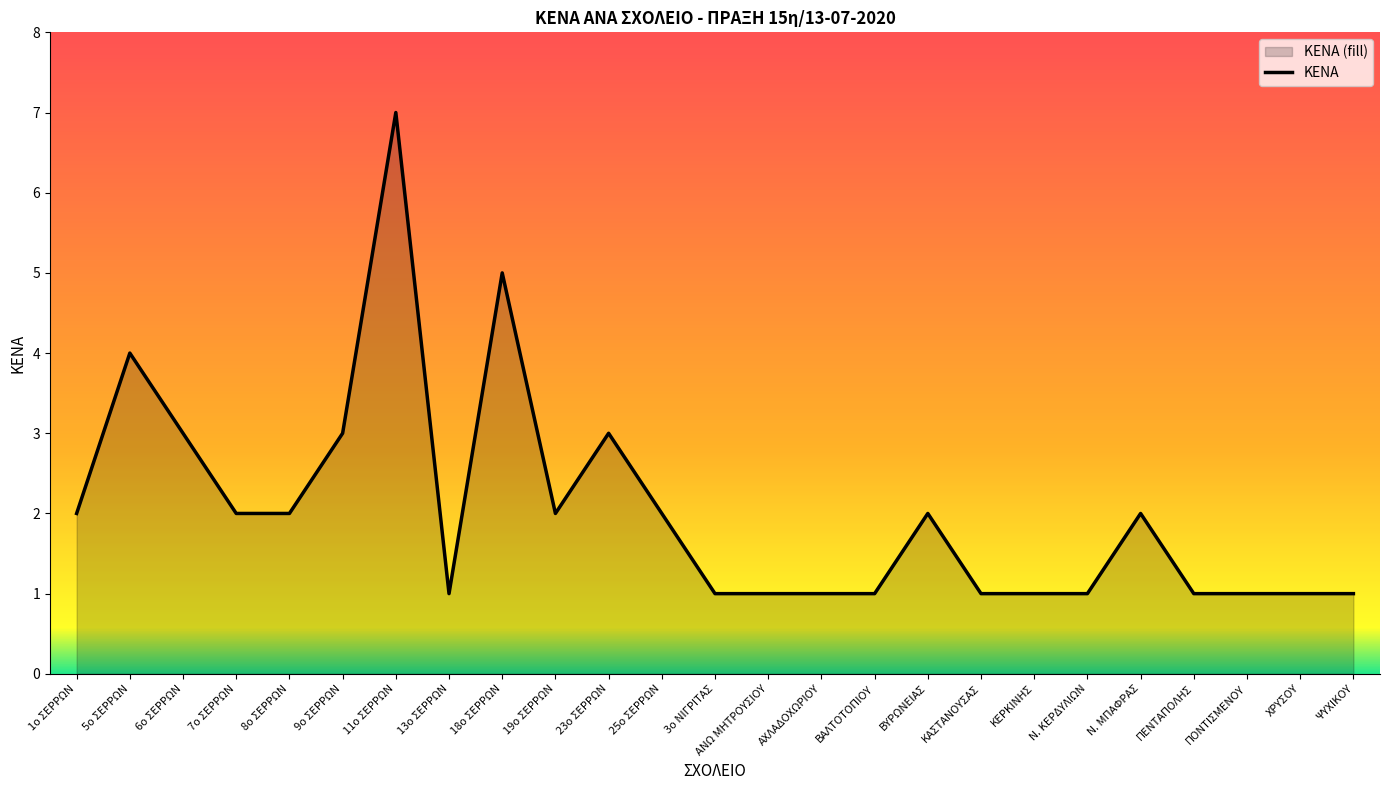

What is the value of the 5th point from the left?

2